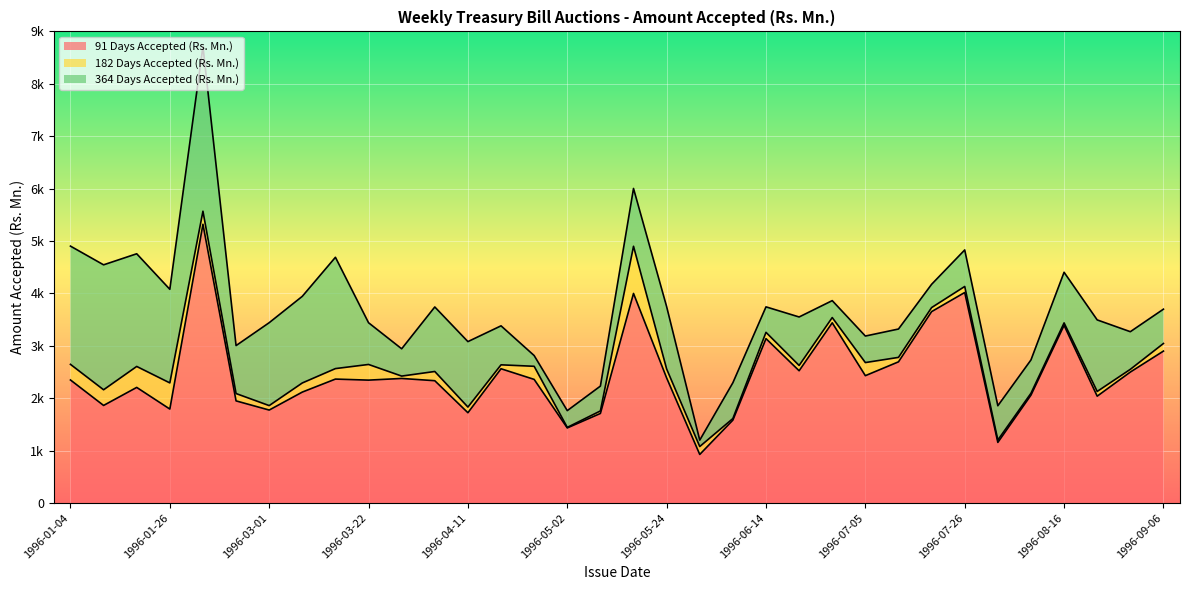

Where is 182 Days Accepted (Rs. Mn.) nearest to the value 455?

1996-01-26